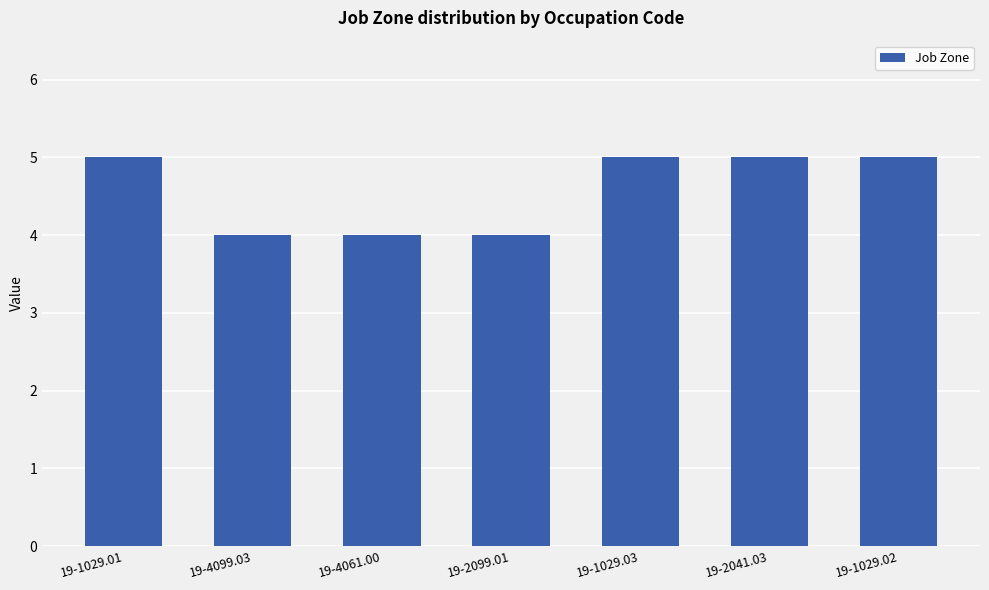

What is the sum of all values?

32